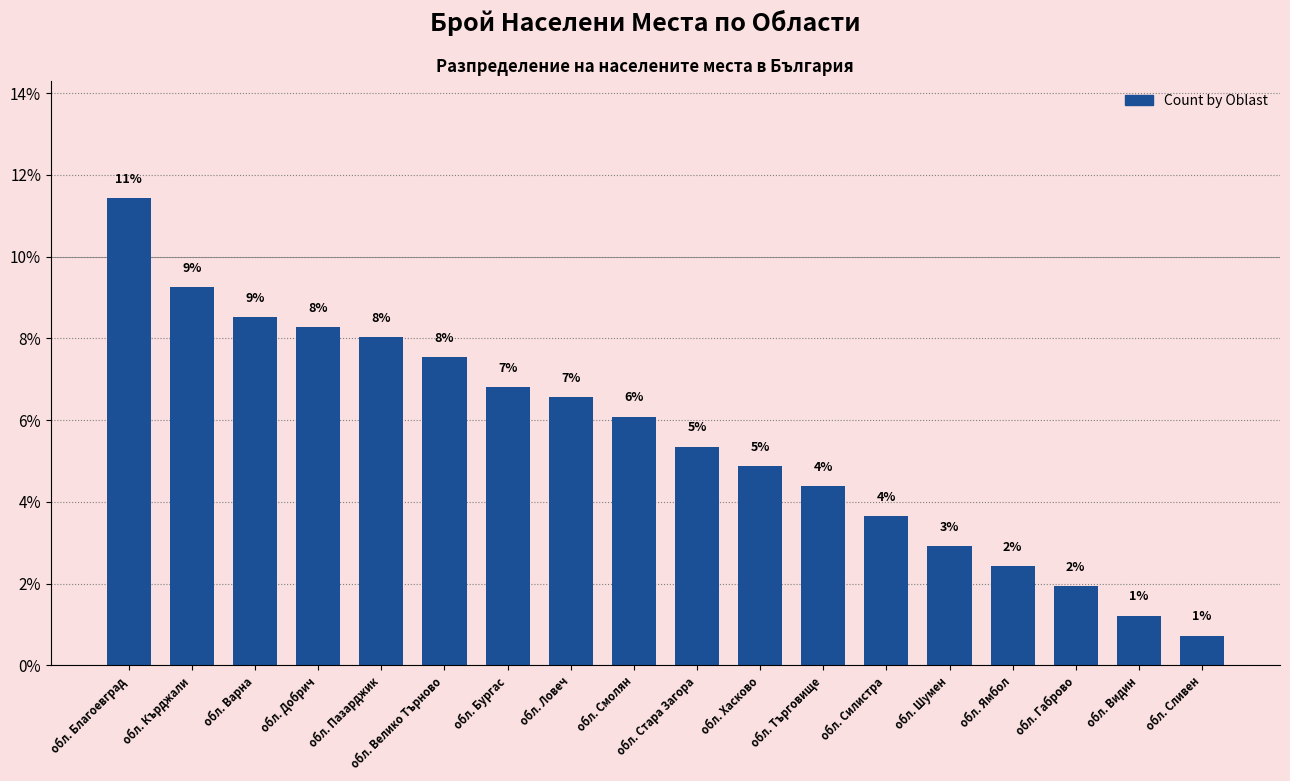

Are the bars horizontal?

No